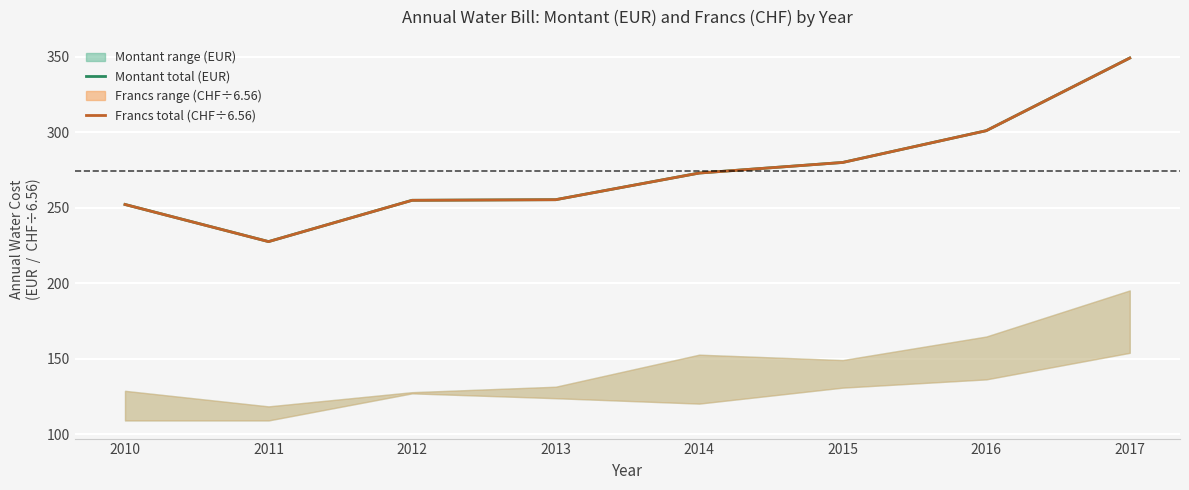

True or false: Francs annual total (CHF/6.56) and Montant annual total (EUR) intersect in this chart.

False